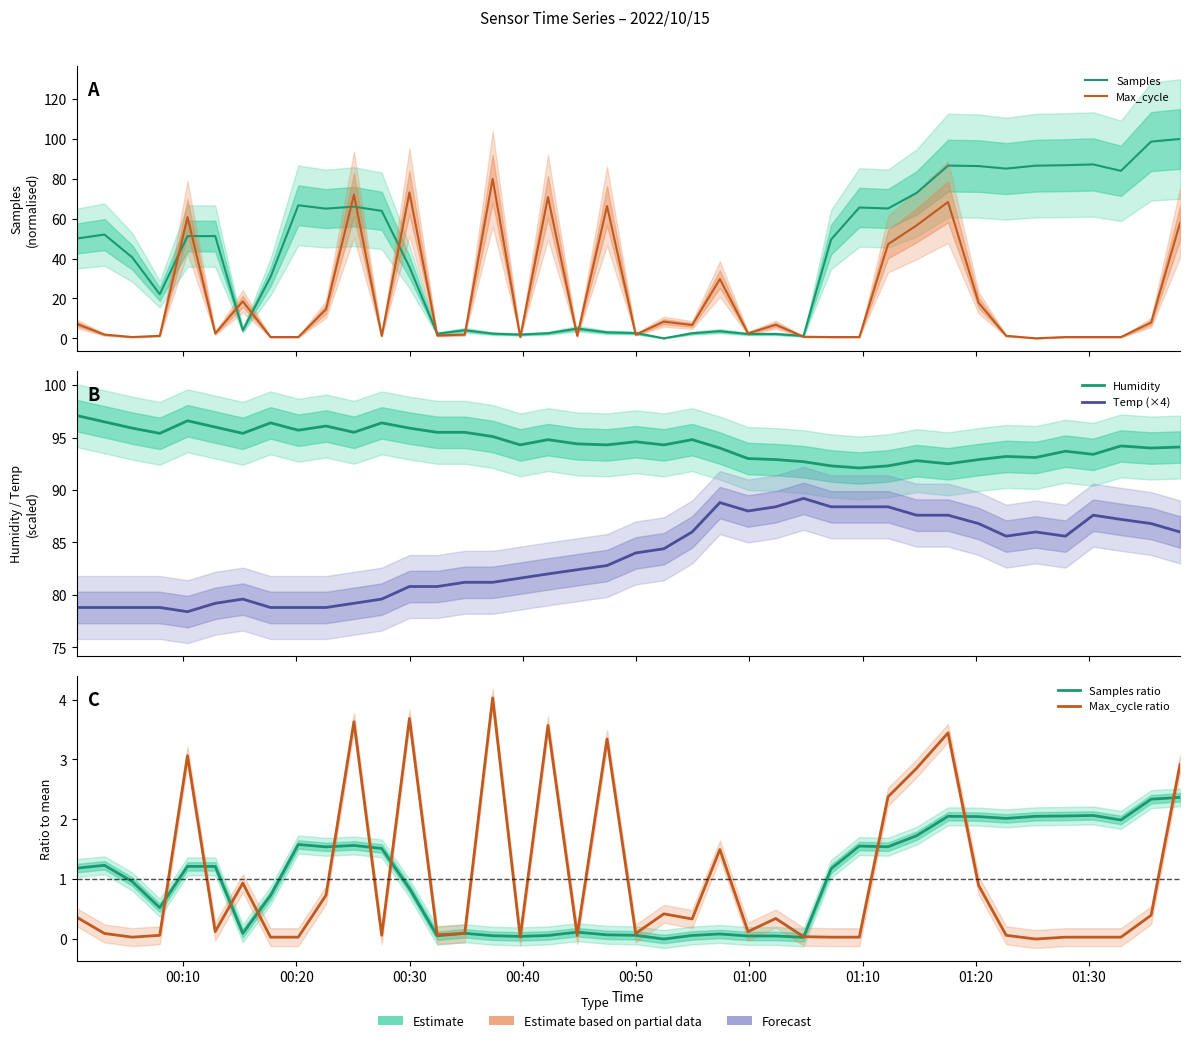

Reading right to left, extract all data points from this chart.

Samples: 100.0	98.7	84.0	87.2	86.9	86.6	85.1	86.4	86.6	72.9	65.1	65.6	49.5	1.2	2.2	2.1	3.6	2.5	0.0	2.6	3.0	4.8	2.5	1.9	2.3	4.1	2.3	35.8	63.9	66.1	65.1	66.7	30.8	4.0	51.3	51.3	22.1	40.6	52.0	50.0
Max_cycle: 57.9	7.9	0.6	0.6	0.6	0.0	1.2	17.8	68.4	56.6	47.2	0.6	0.6	0.8	6.8	2.5	29.7	6.7	8.4	1.9	66.4	1.2	70.9	0.6	80.0	1.9	1.4	73.2	1.2	72.1	14.5	0.6	0.6	18.6	2.5	60.8	1.2	0.6	1.9	7.3
Humidity: 94.1	94.0	94.2	93.4	93.7	93.1	93.2	92.9	92.5	92.8	92.3	92.1	92.3	92.7	92.9	93.0	94.0	94.8	94.3	94.6	94.3	94.4	94.8	94.3	95.1	95.5	95.5	95.9	96.4	95.5	96.1	95.7	96.4	95.4	96.0	96.6	95.4	95.9	96.5	97.1
Temp (×4): 86.0	86.8	87.2	87.6	85.6	86.0	85.6	86.8	87.6	87.6	88.4	88.4	88.4	89.2	88.4	88.0	88.8	86.0	84.4	84.0	82.8	82.4	82.0	81.6	81.2	81.2	80.8	80.8	79.6	79.2	78.8	78.8	78.8	79.6	79.2	78.4	78.8	78.8	78.8	78.8
Samples ratio: 2.4	2.3	2.0	2.1	2.1	2.1	2.0	2.0	2.1	1.7	1.5	1.6	1.2	0.0	0.1	0.1	0.1	0.1	0.0	0.1	0.1	0.1	0.1	0.0	0.1	0.1	0.1	0.8	1.5	1.6	1.5	1.6	0.7	0.1	1.2	1.2	0.5	1.0	1.2	1.2
Max_cycle ratio: 2.9	0.4	0.0	0.0	0.0	0.0	0.1	0.9	3.4	2.9	2.4	0.0	0.0	0.0	0.3	0.1	1.5	0.3	0.4	0.1	3.3	0.1	3.6	0.0	4.0	0.1	0.1	3.7	0.1	3.6	0.7	0.0	0.0	0.9	0.1	3.1	0.1	0.0	0.1	0.4